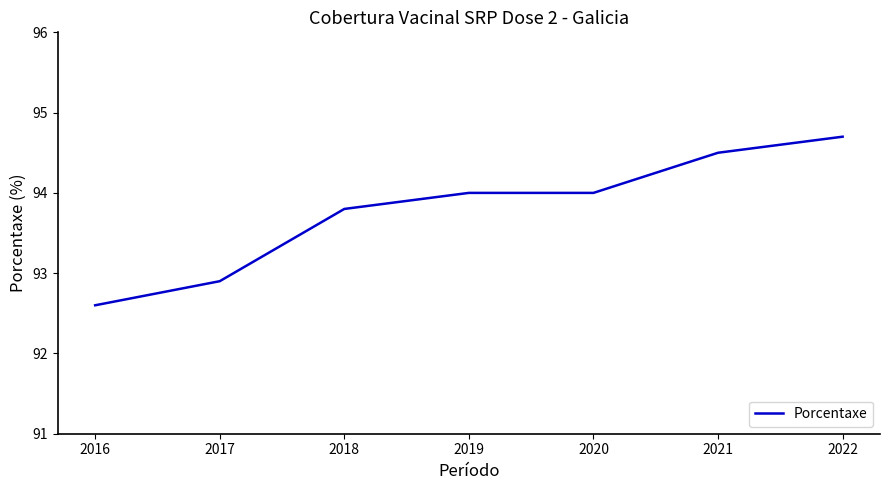

Reading left to right, list all the values displayed in this chart.

2016=92.6	2017=92.9	2018=93.8	2019=94.0	2020=94.0	2021=94.5	2022=94.7